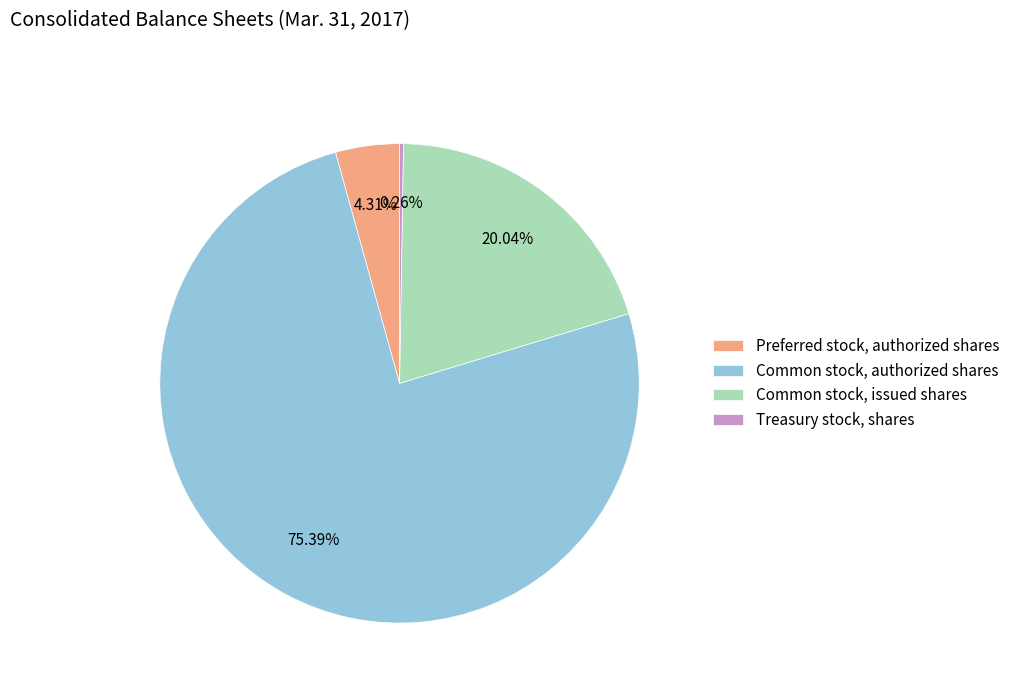

What is the largest slice in the pie chart?

Common stock, authorized shares